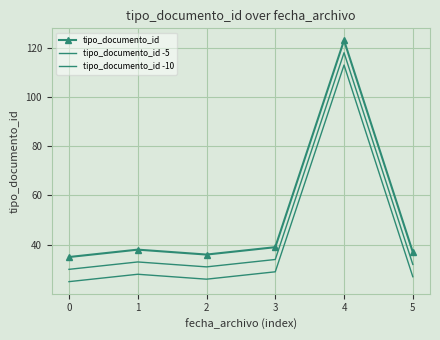

At which category does tipo_documento_id -10 reach its first local valley?

2